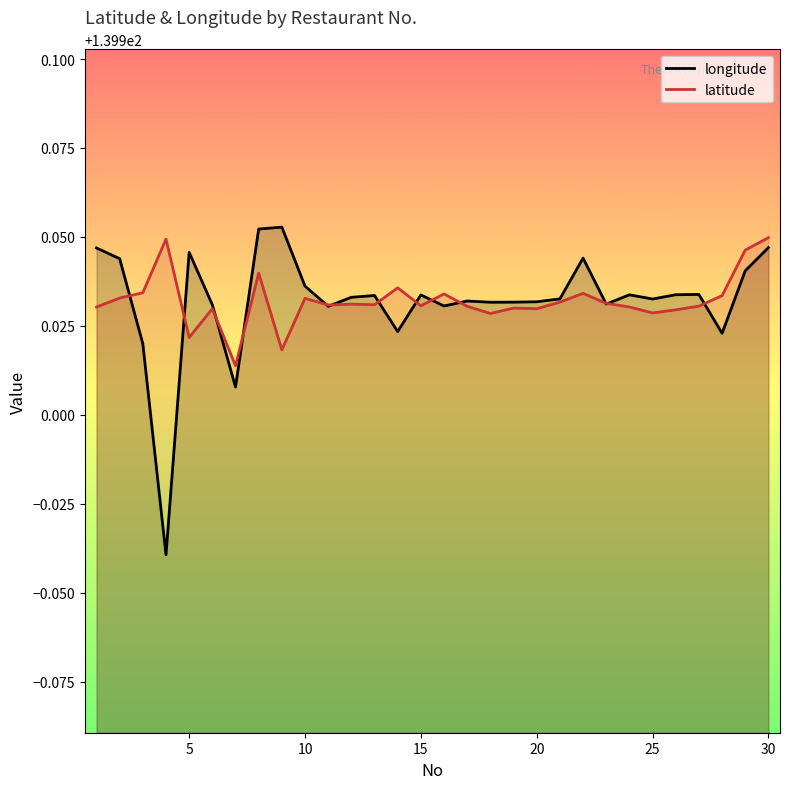

Which series has the widest spread of values?

longitude